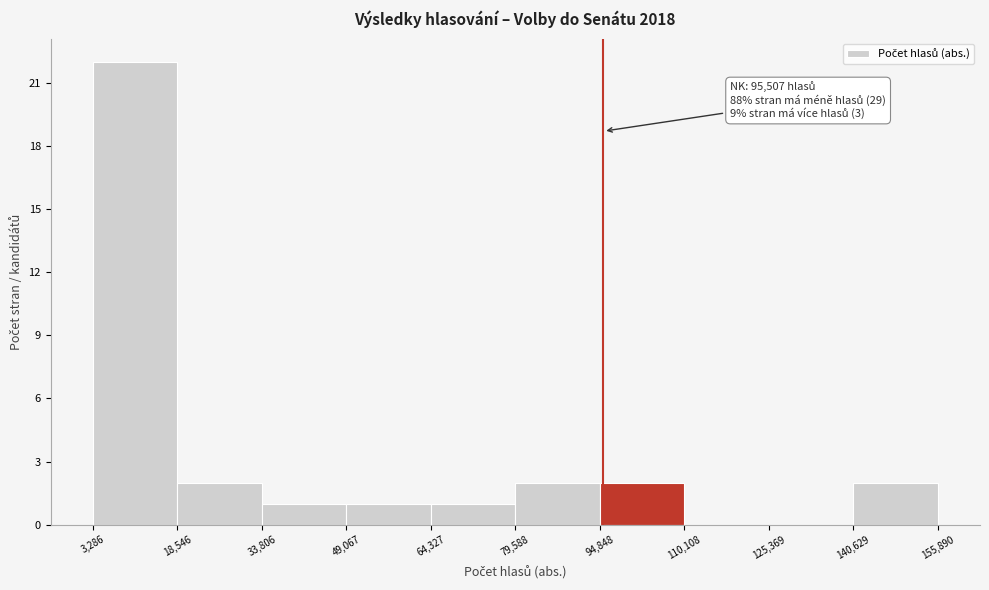

Which range on the x-axis has the tallest bar?

3,286 to 18,546